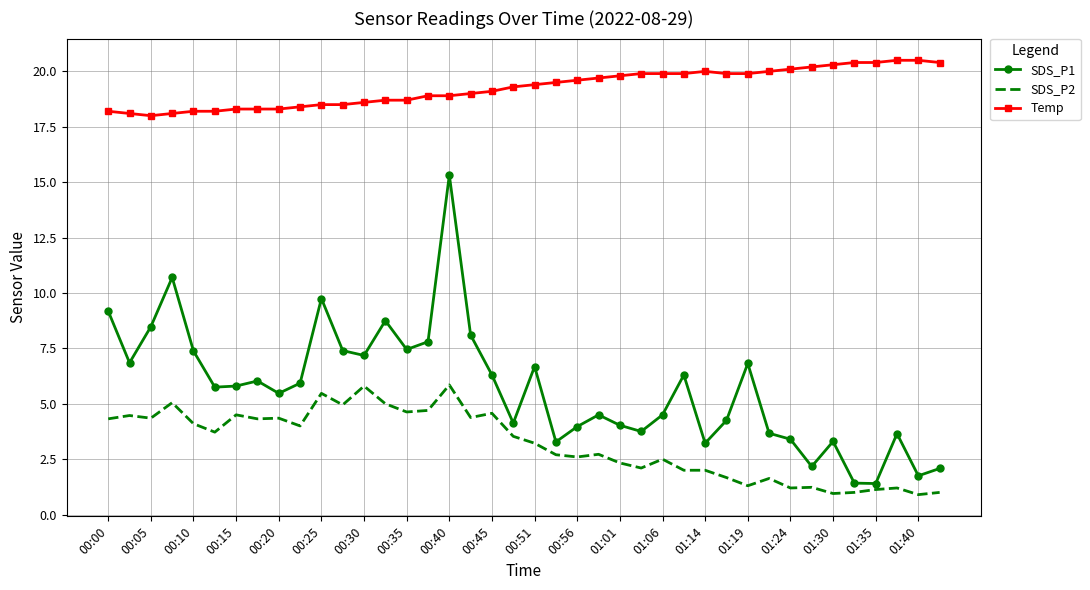

Rank the series by their average value, from highest to lowest.

Temp, SDS_P1, SDS_P2